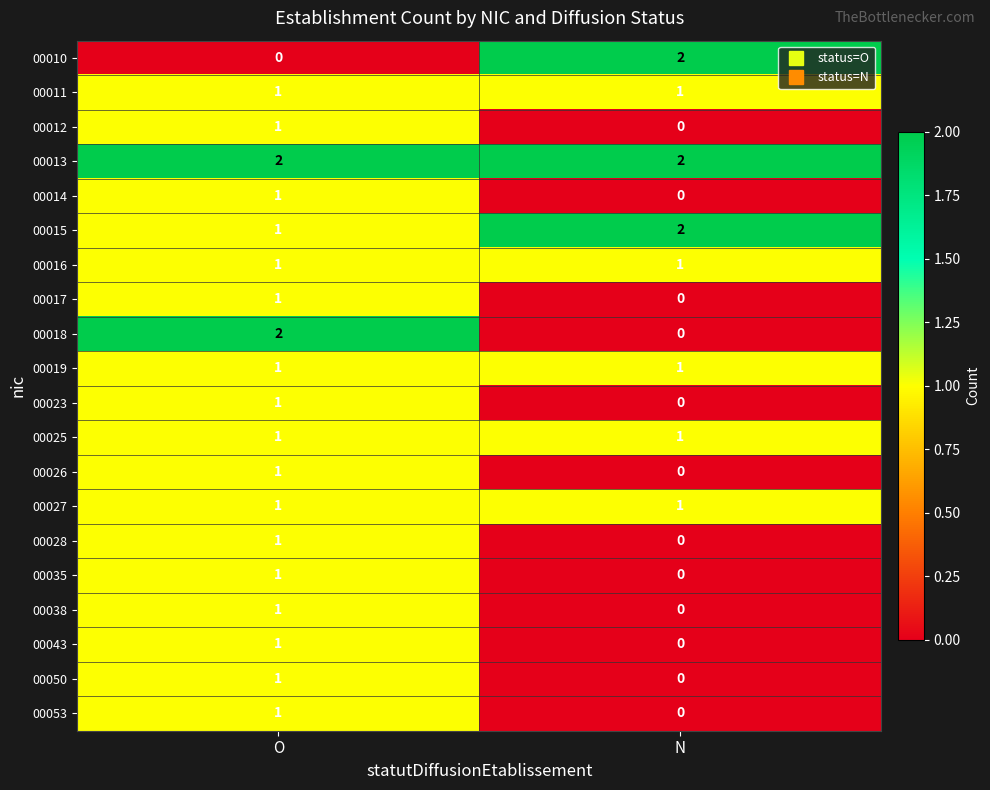

Where is 00014 nearest to the value 0?

N